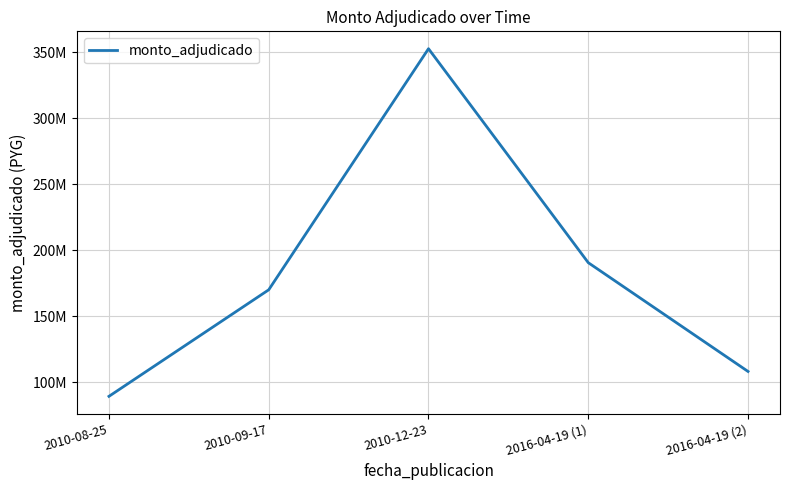

How many points are higher than both their immediate neighbors (excluding endpoints)?

1